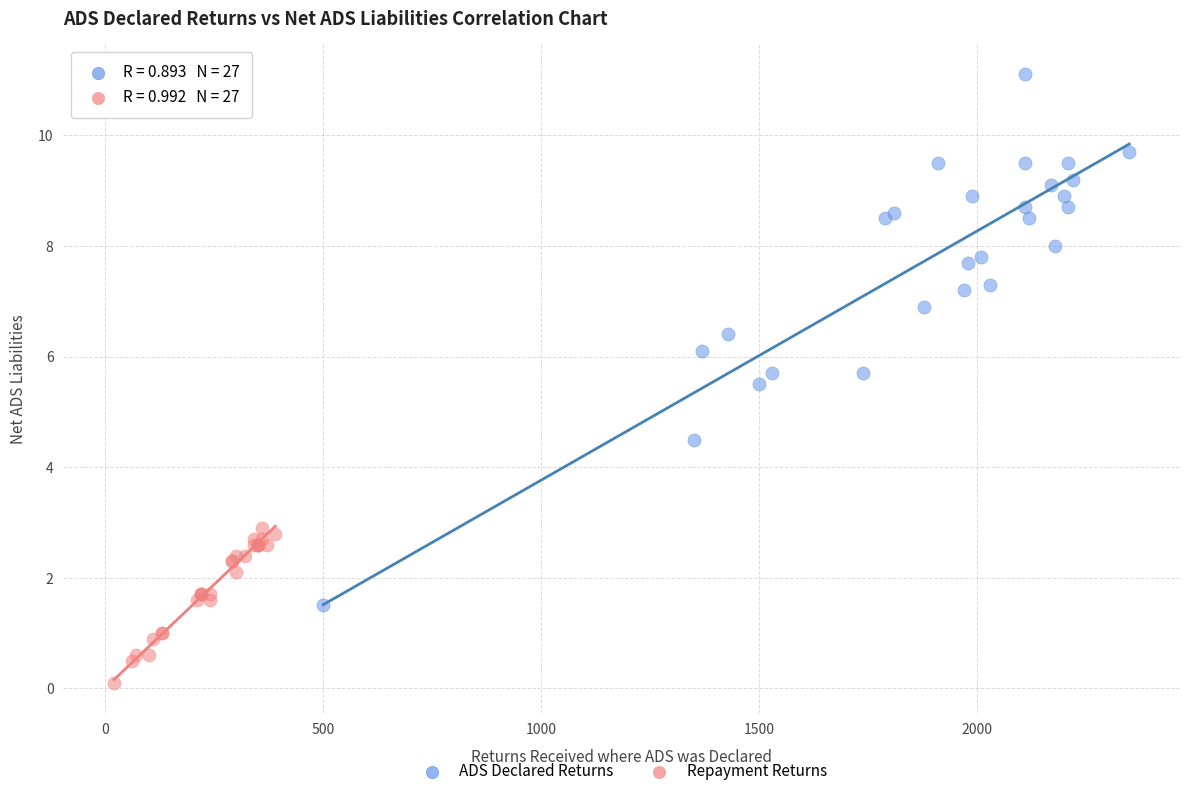

Which series reaches the minimum Y coordinate?

Repayment Returns